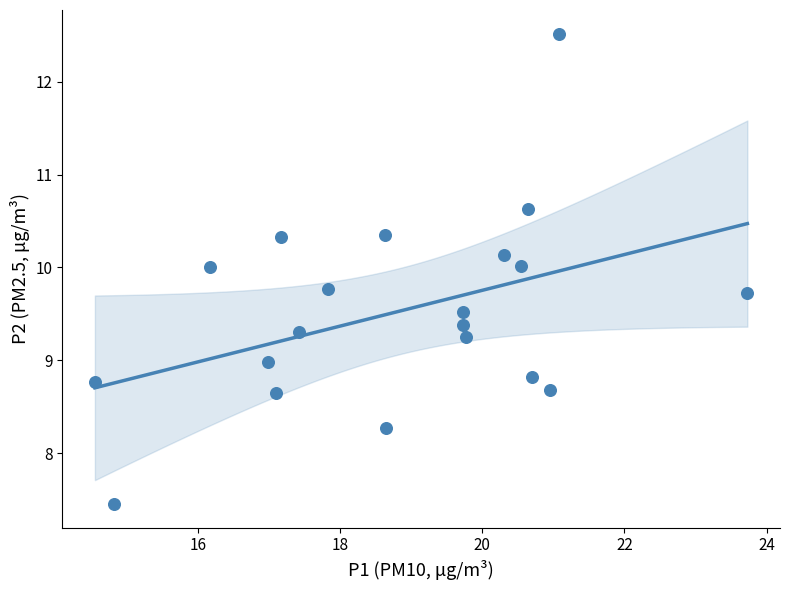

What is the range of X values (max minus min)?

9.2